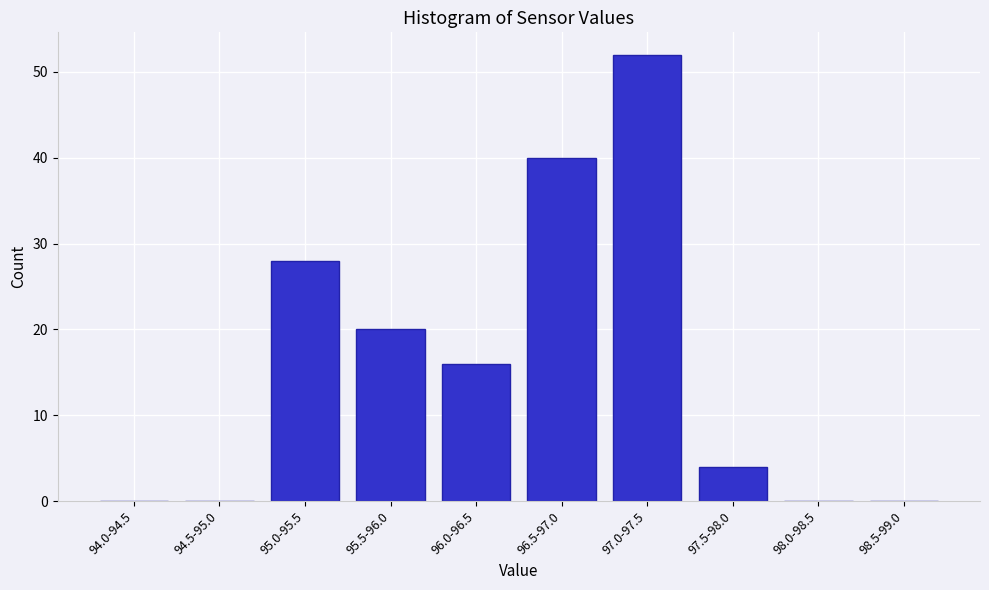

Reading right to left, extract all data points from this chart.

98.5-99.0=0	98.0-98.5=0	97.5-98.0=4	97.0-97.5=52	96.5-97.0=40	96.0-96.5=16	95.5-96.0=20	95.0-95.5=28	94.5-95.0=0	94.0-94.5=0